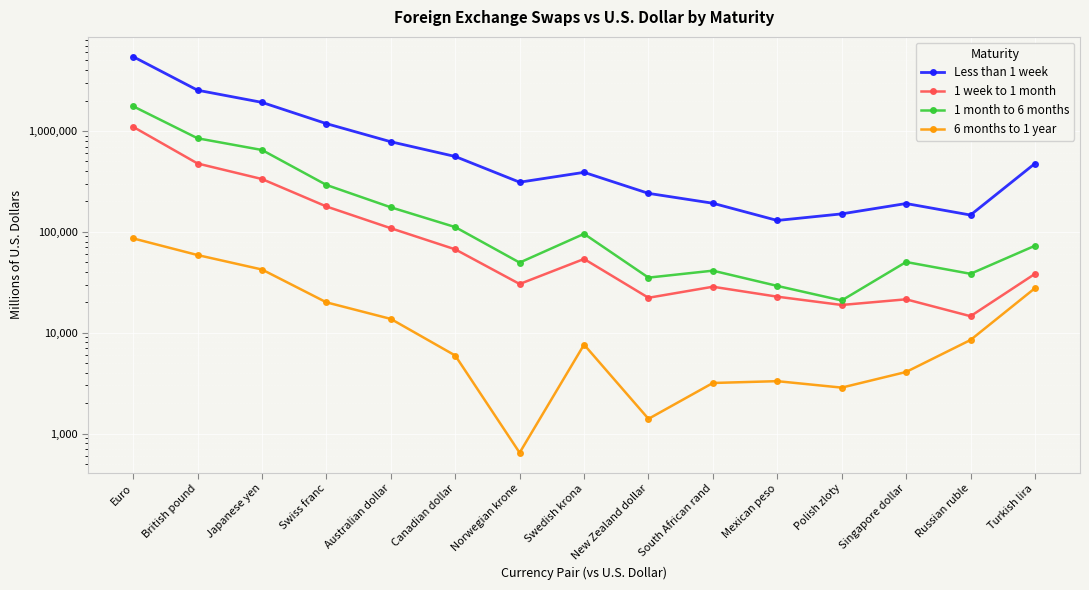

What is the difference between the highest and lowest values at Euro?

5359013